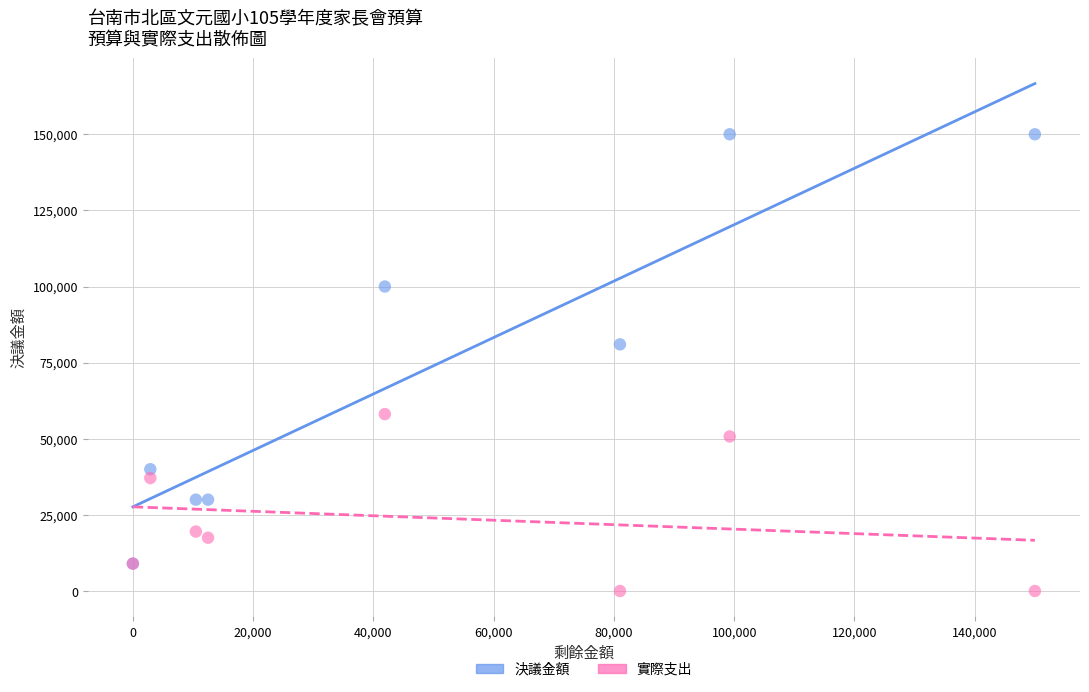

Which series contains the lowest Y value?

實際支出